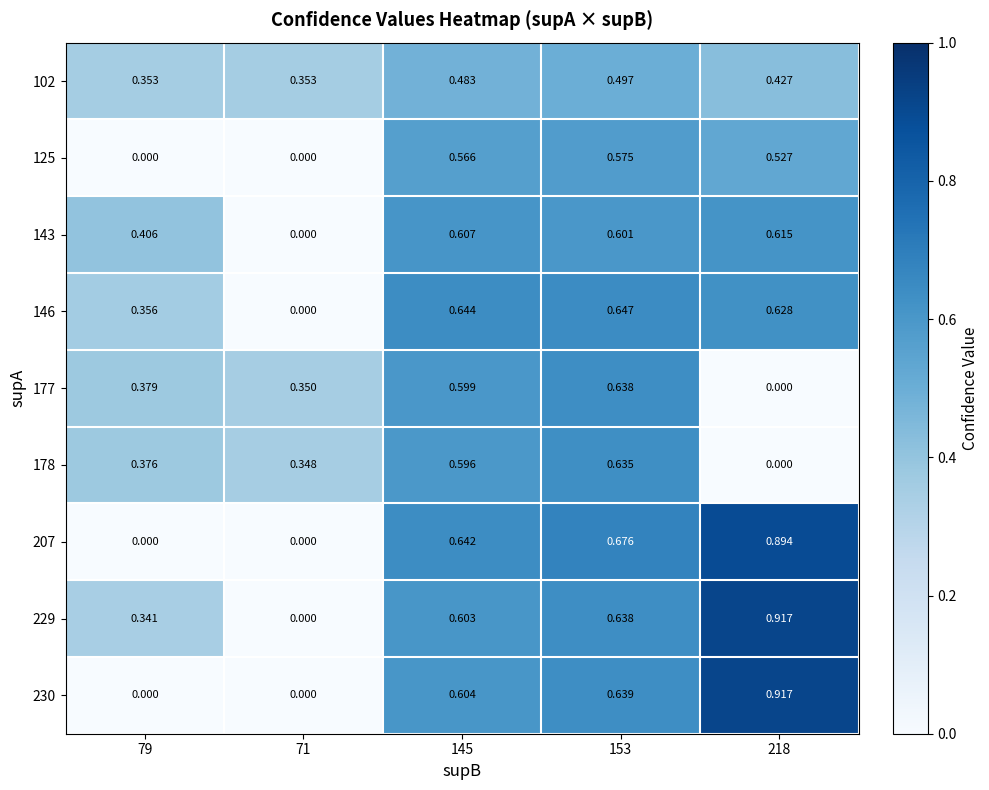

Is the value of 102 at 218 greater than the value of 230 at 218?

No